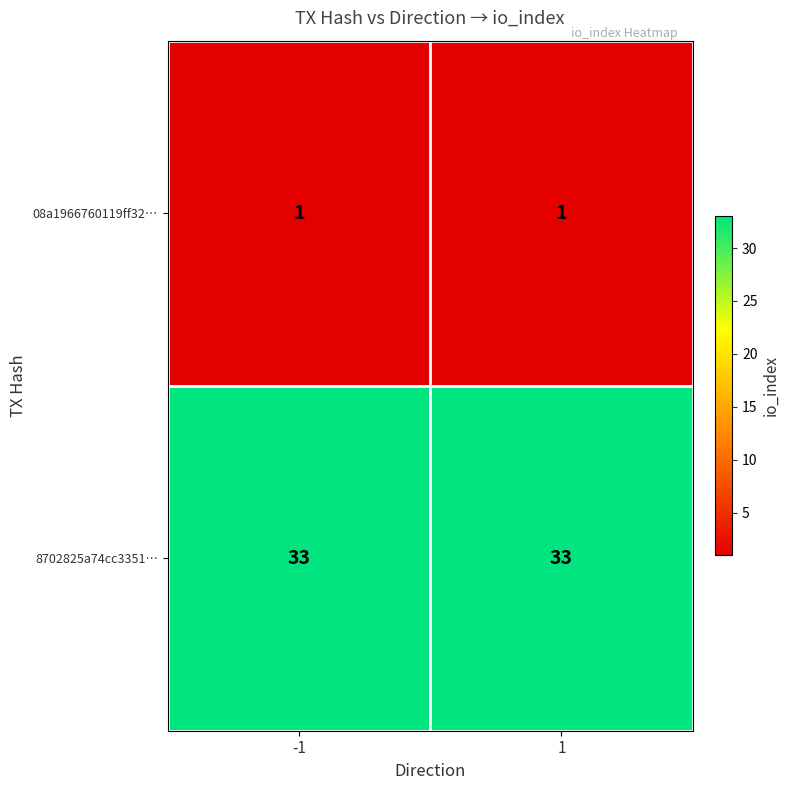

What is the total value across all series at 1?

34